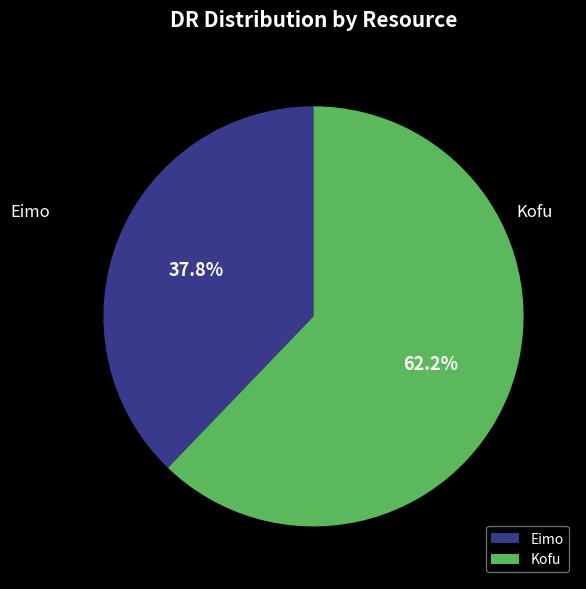

What is the total percentage of Kofu and Eimo?

100.0%